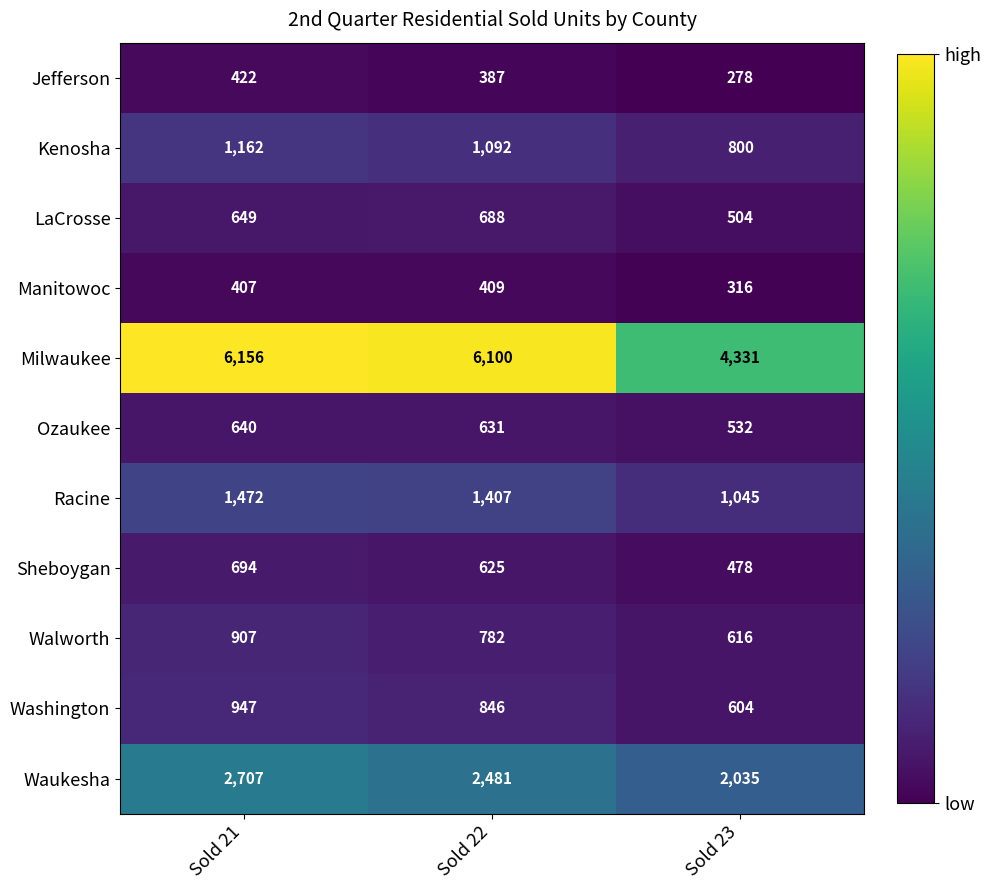

Which series has the largest total across all categories?

Milwaukee